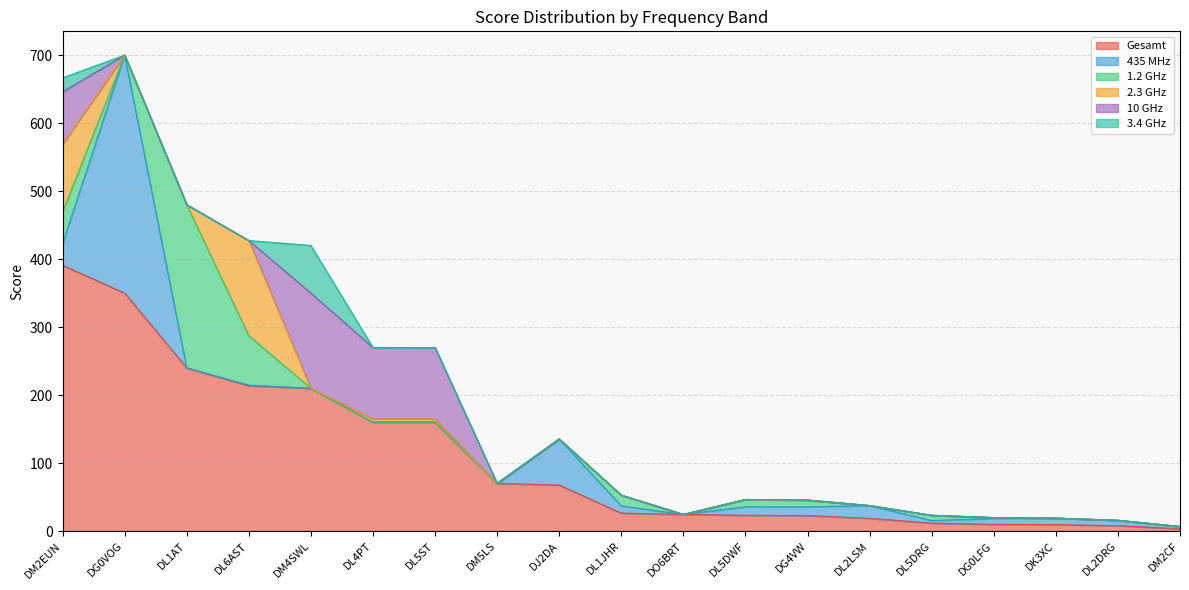

How many series are shown in this chart?

6